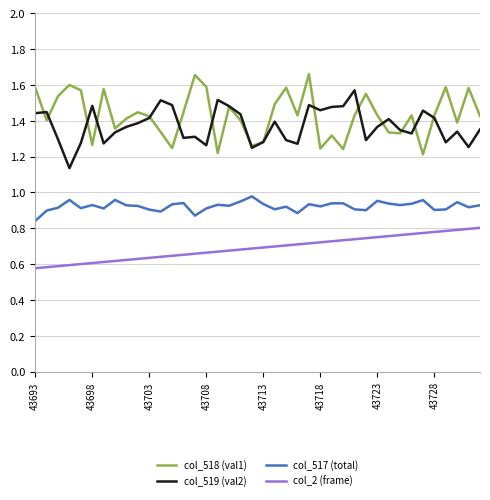

True or false: col_2 (frame) and col_518 (val1) intersect in this chart.

False